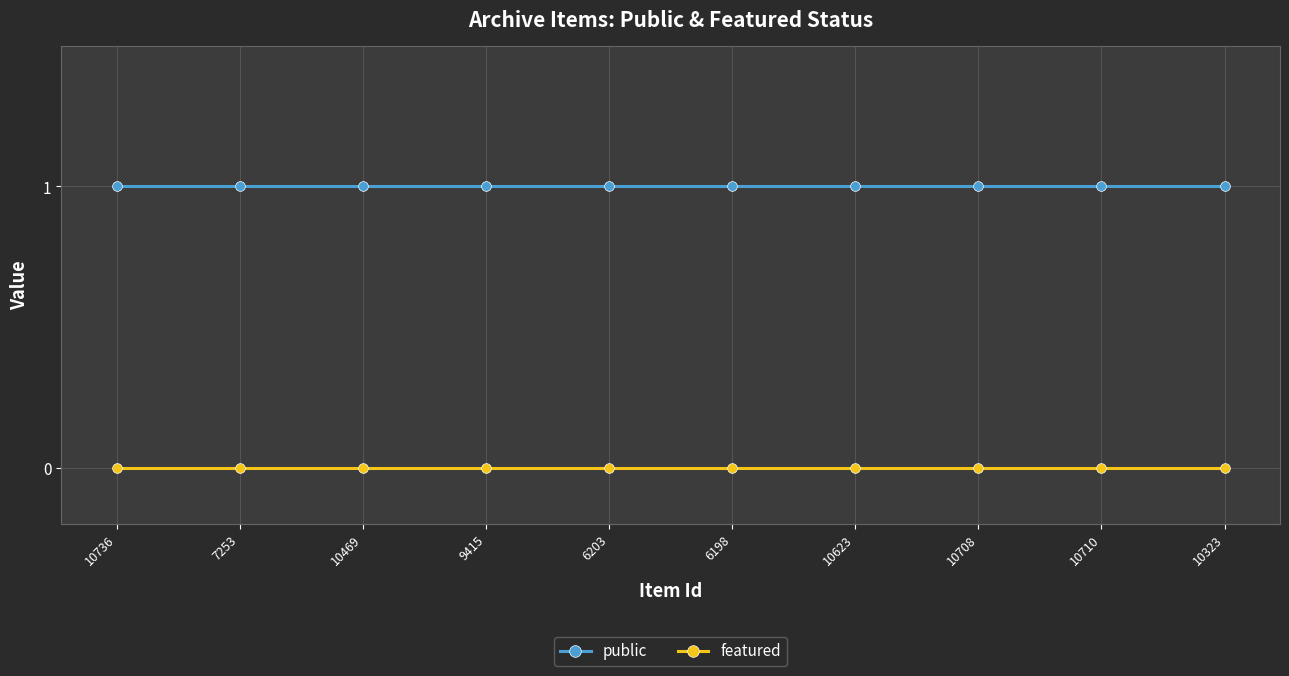

Reading left to right, what are all the values shown in this chart?

public: 10736=1	7253=1	10469=1	9415=1	6203=1	6198=1	10623=1	10708=1	10710=1	10323=1
featured: 10736=0	7253=0	10469=0	9415=0	6203=0	6198=0	10623=0	10708=0	10710=0	10323=0